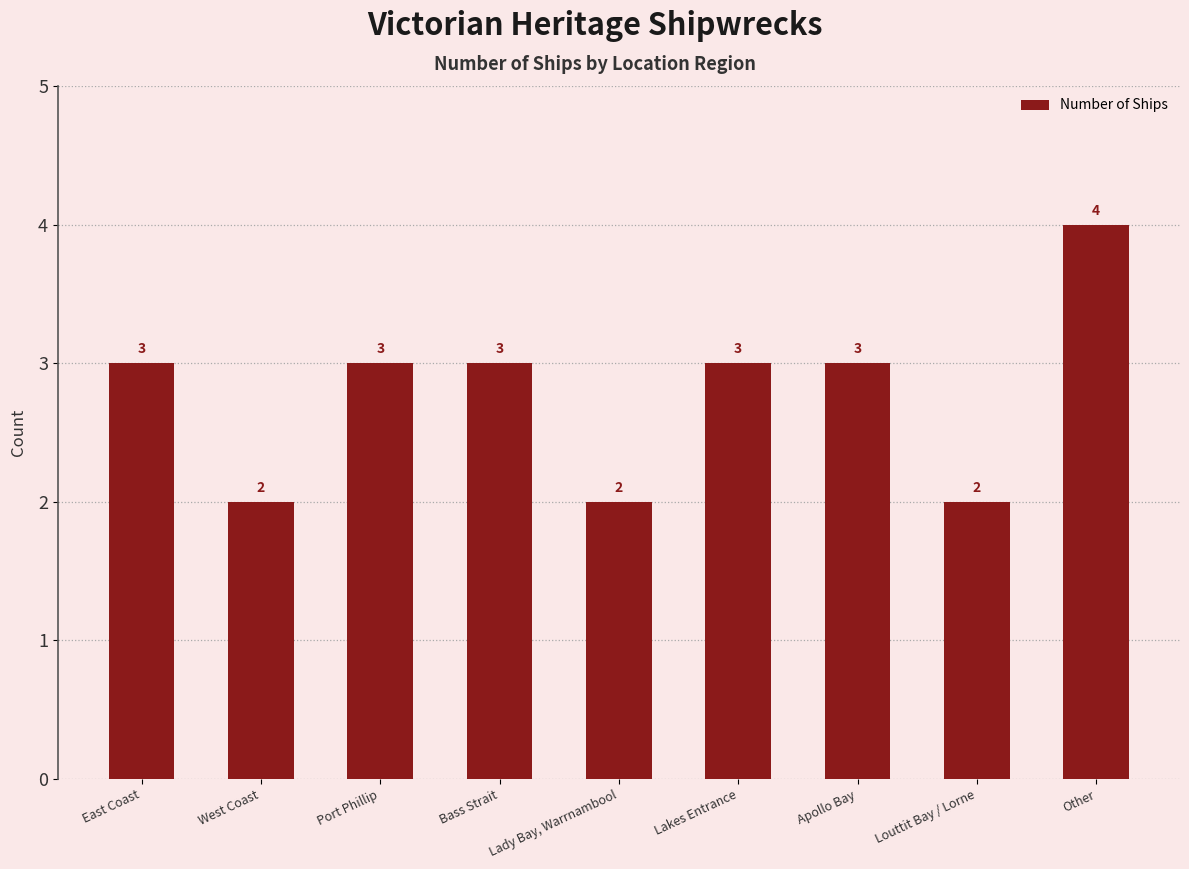

What is the value of the 6th bar from the left?

3